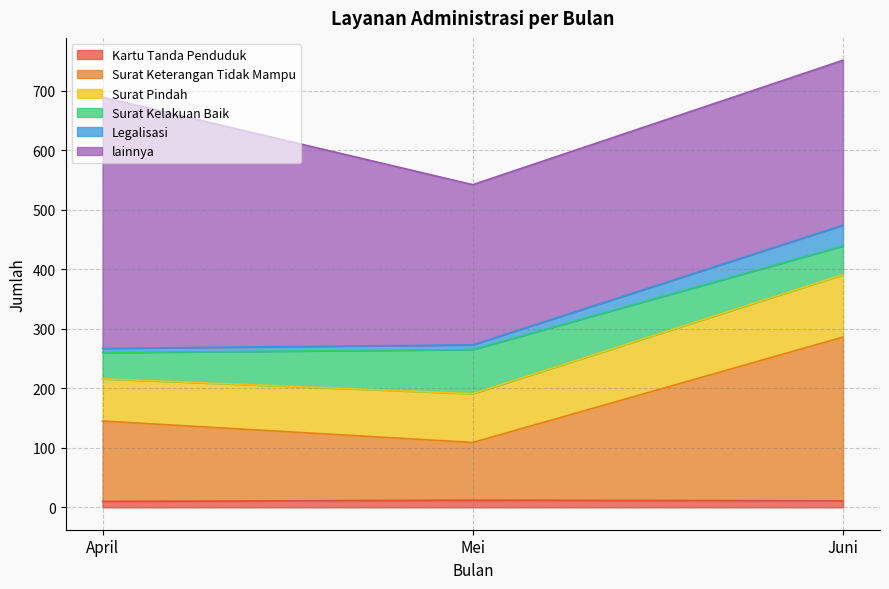

At how many categories does at least one series exceed 328?

1